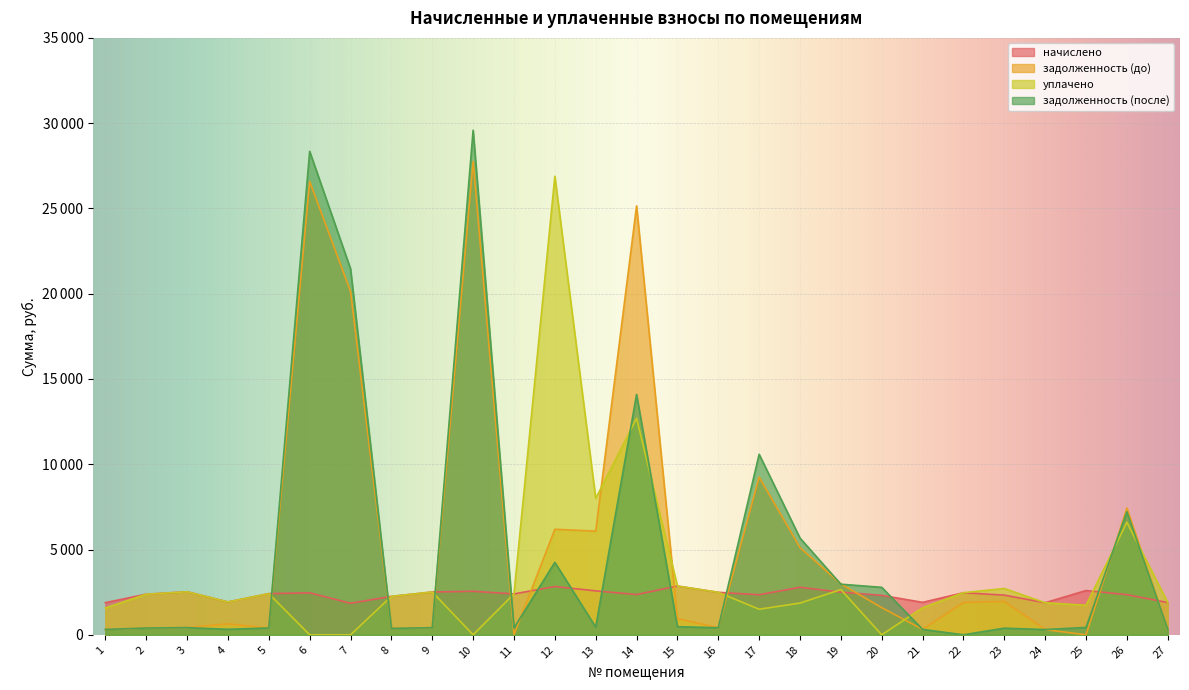

What is the difference between the начислено values at 6 and 24?

581.2